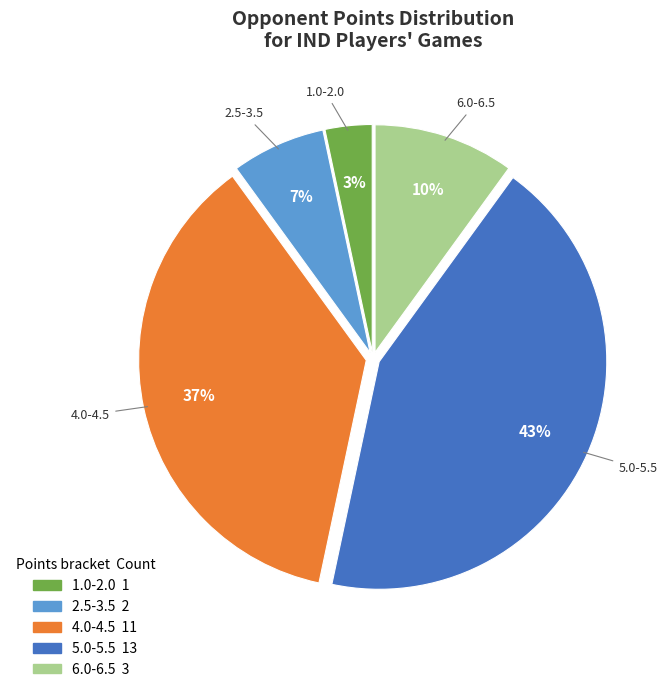

Does any single category account for the majority?

No